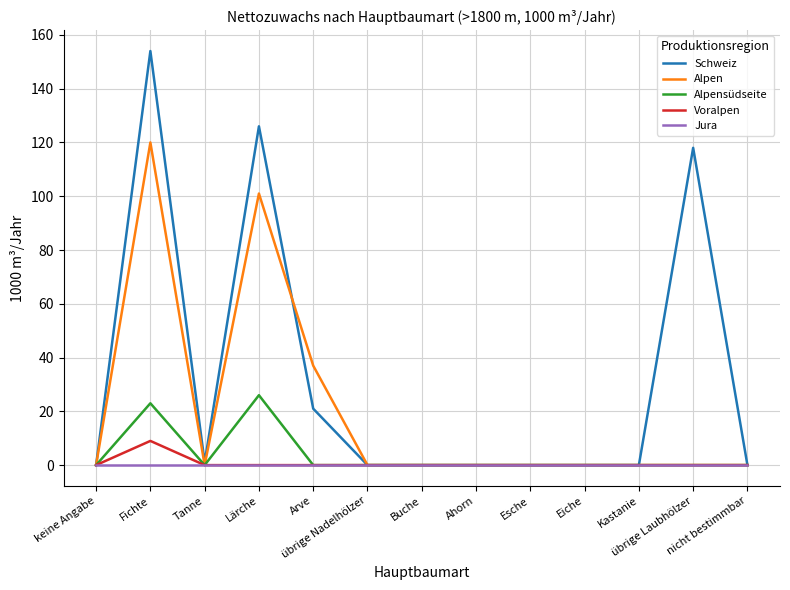

Which series has the largest range (max minus min)?

Schweiz